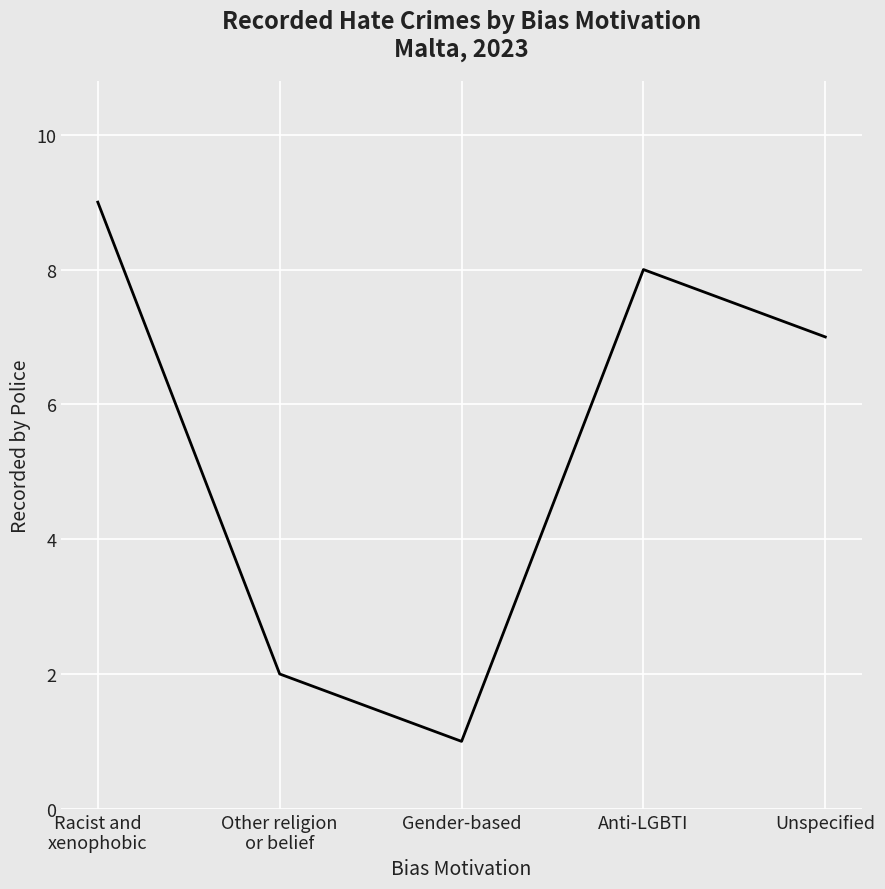

What is the difference between the maximum and minimum values?

8